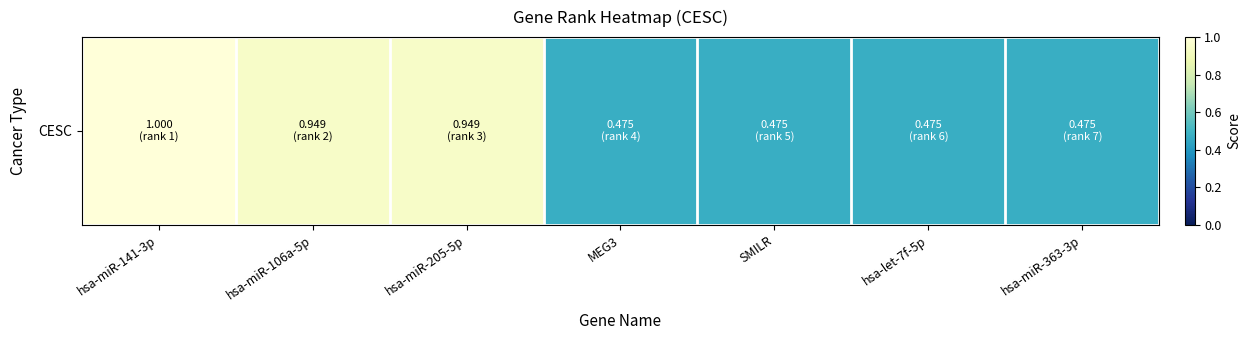

What is the minimum value shown in the chart?

0.5